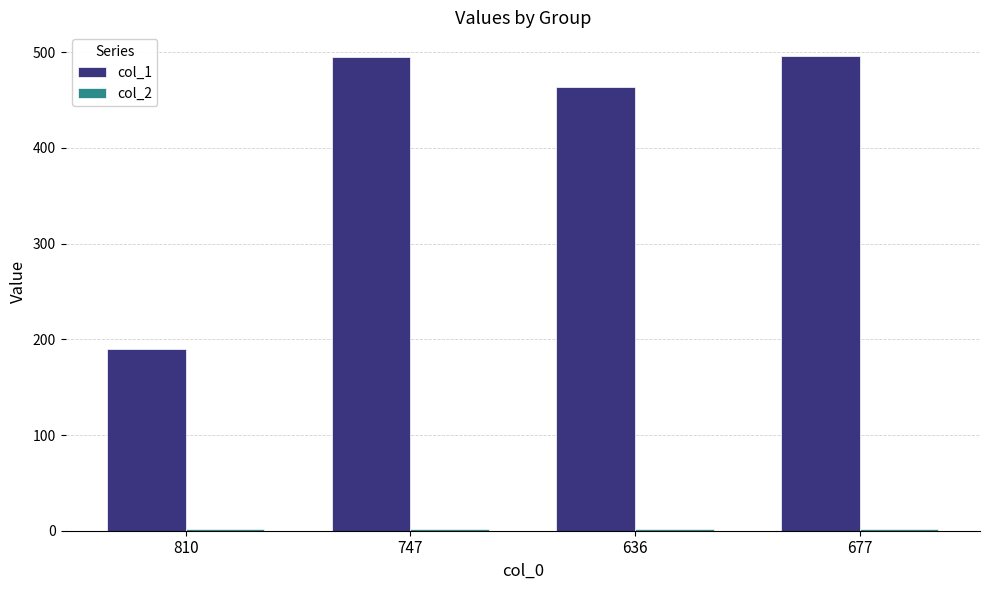

What is the value of the col_1 bar at the 3rd from the left?

464